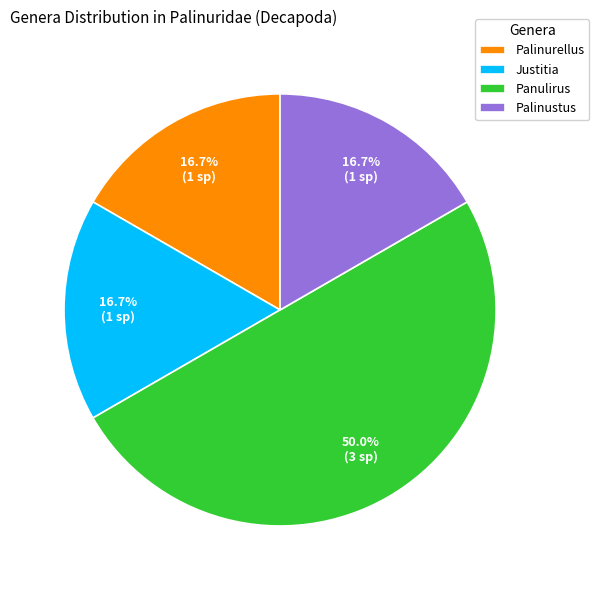

How much of the chart is everything except Palinustus?

83.3%